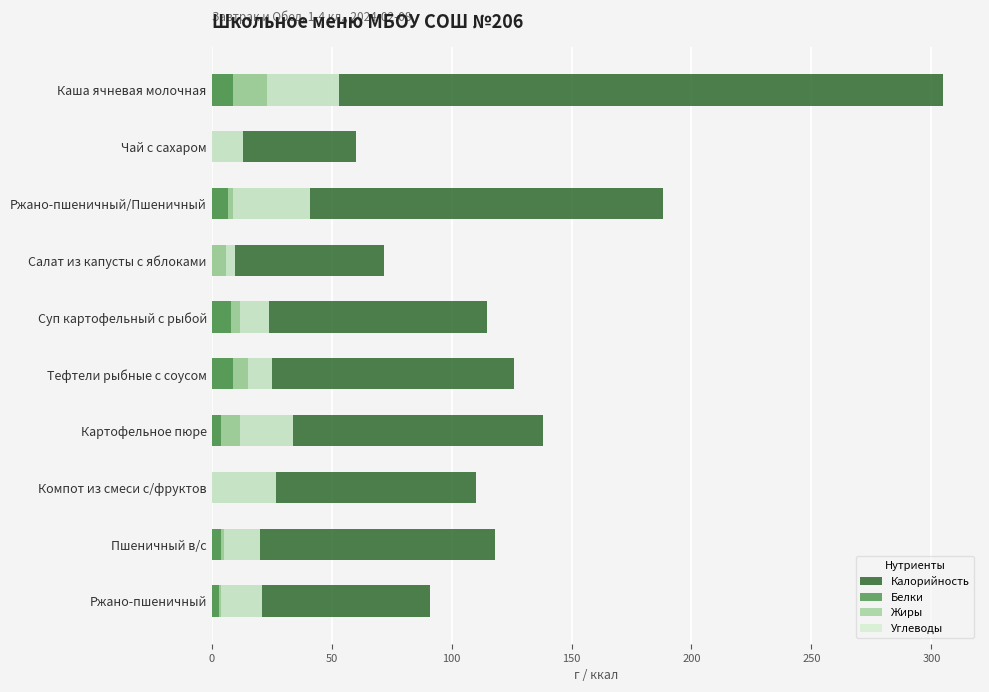

How many data points does each series have?

10